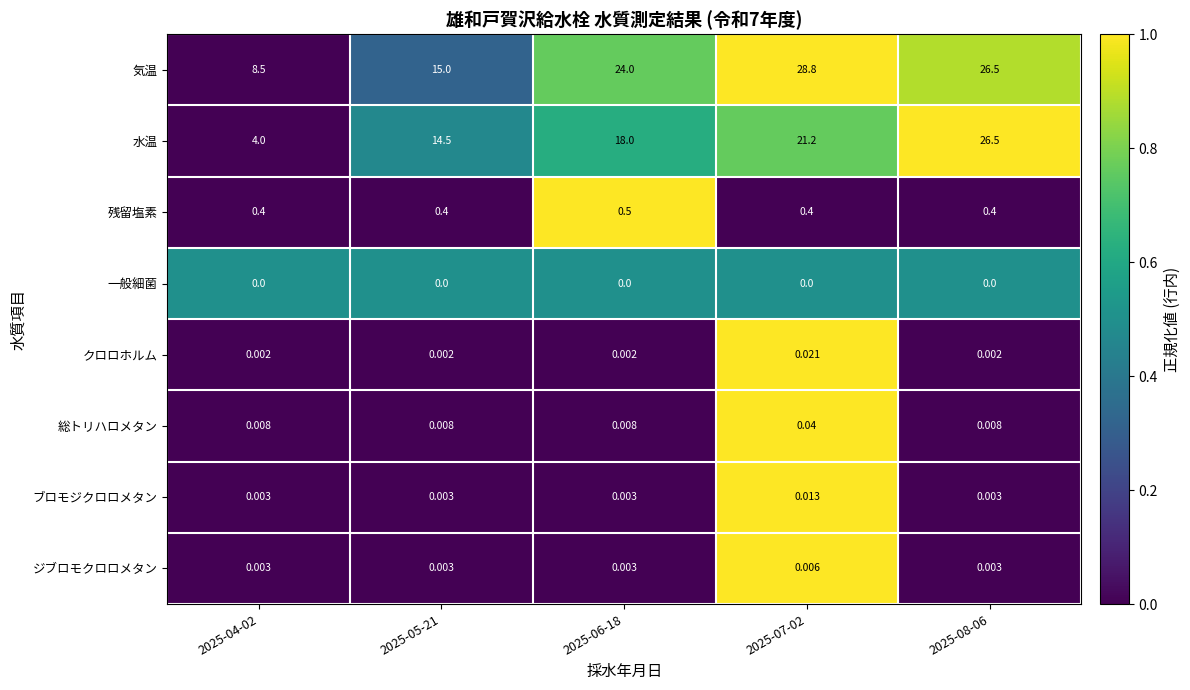

Is the value of 一般細菌 at 2025-07-02 greater than the value of ジブロモクロロメタン at 2025-05-21?

No